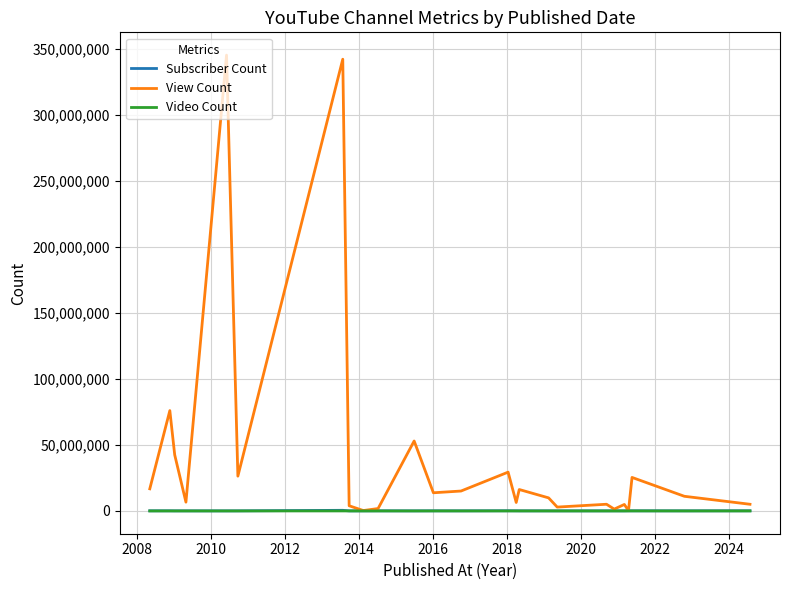

Which series has the largest range (max minus min)?

View Count